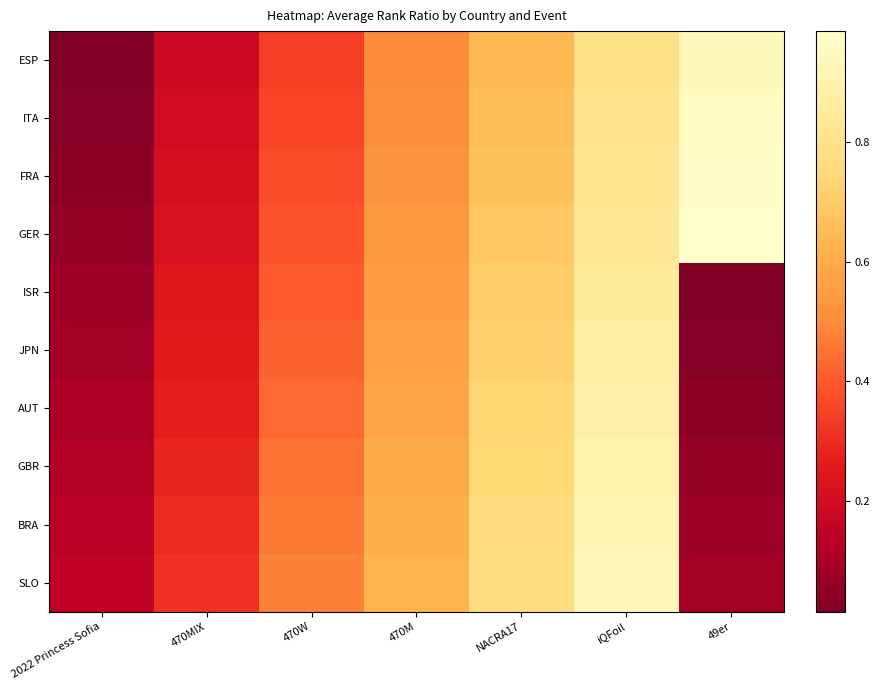

Which category has the highest value across all series?

49er